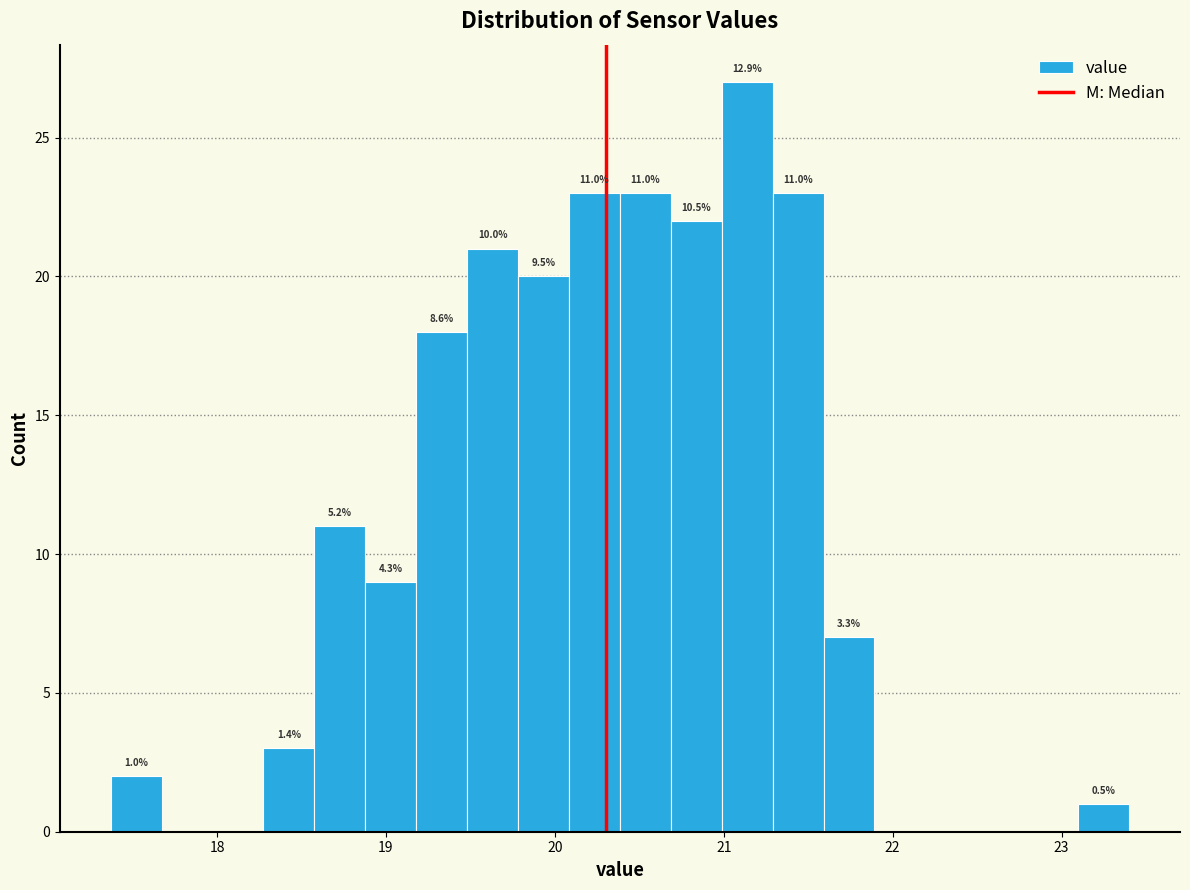

Around what value on the x-axis is the tallest bar? Give the approximate position of its centre, as read against the axis.

21.1